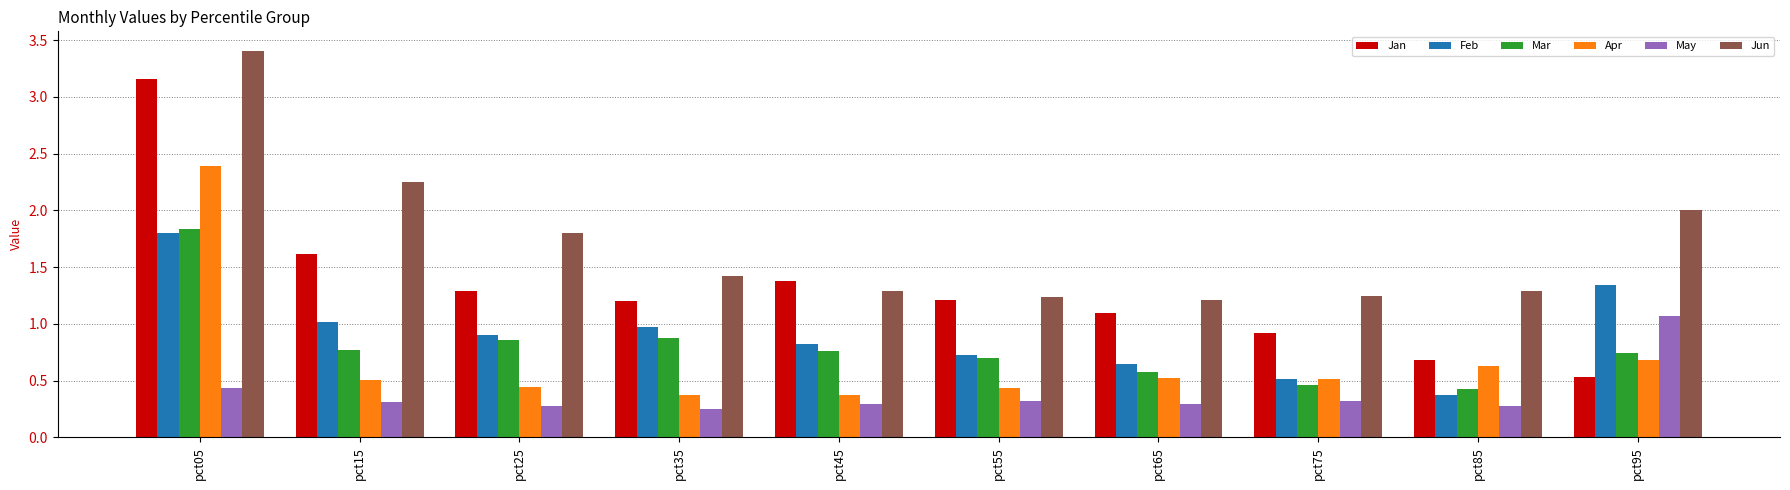

What is the greatest value displayed?

3.4